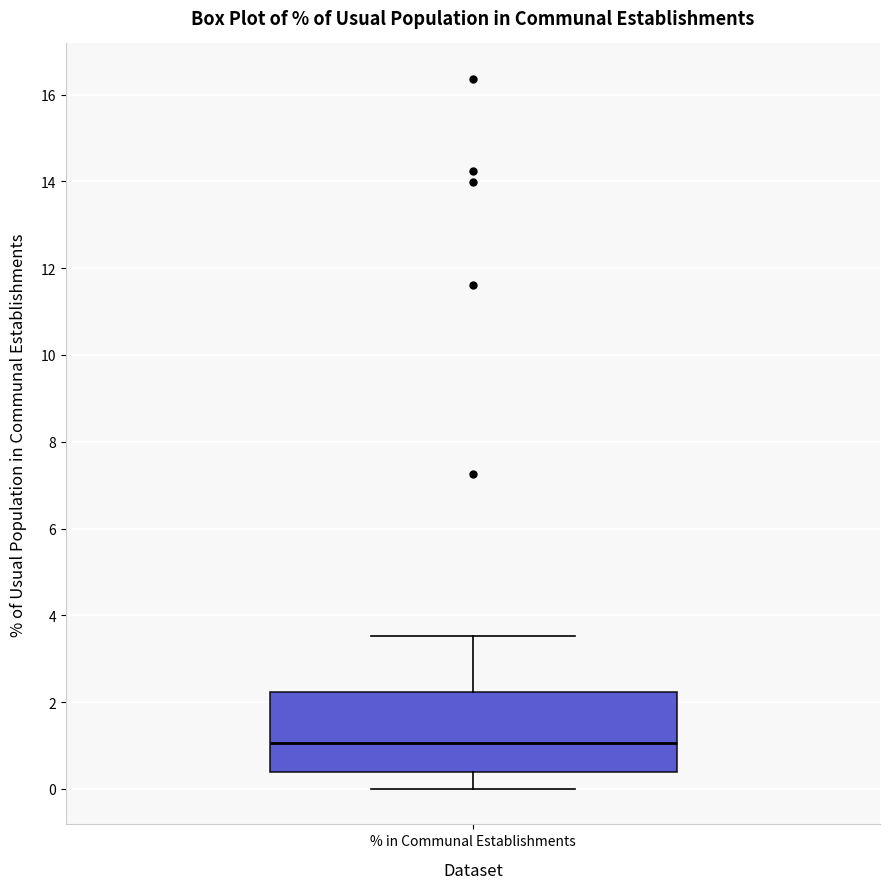

Where does the lower whisker of the box for % in Communal Establishments end on the y-axis? The values are not printed on the chart, so give them approximately, as read against the axis.

0.0